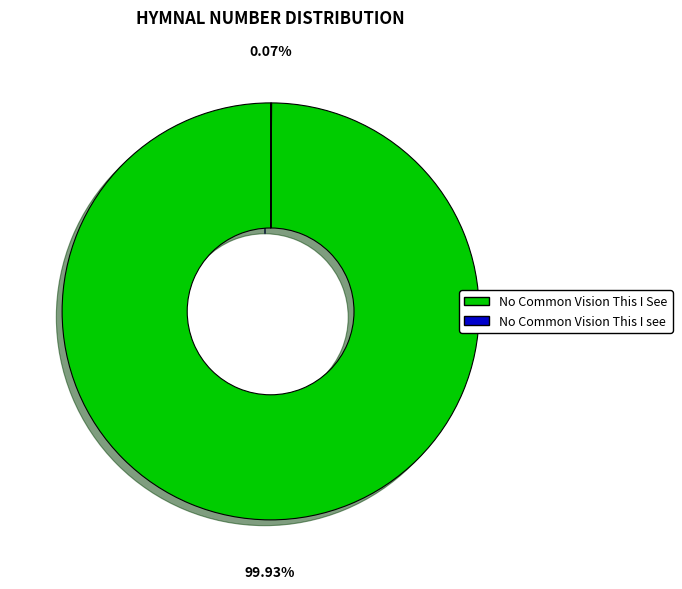

Which category has the biggest portion of the pie?

No Common Vision This I See